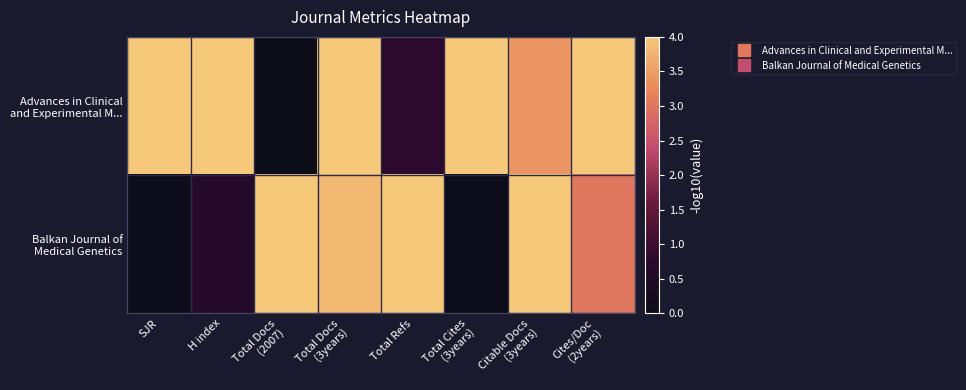

What is the greatest value displayed?

4.0